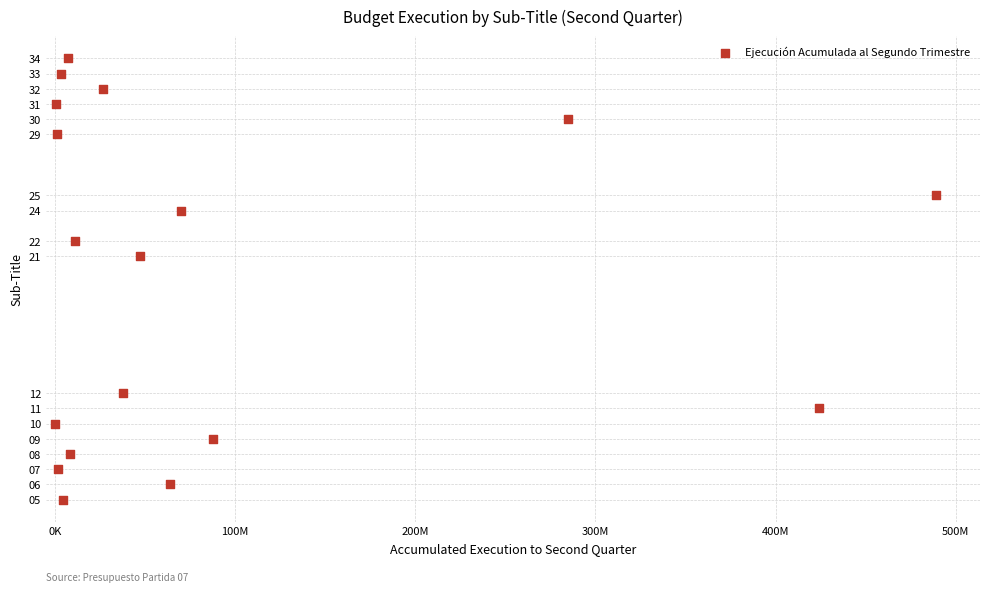

What Y value in the scatter plot is closest to 19?

21